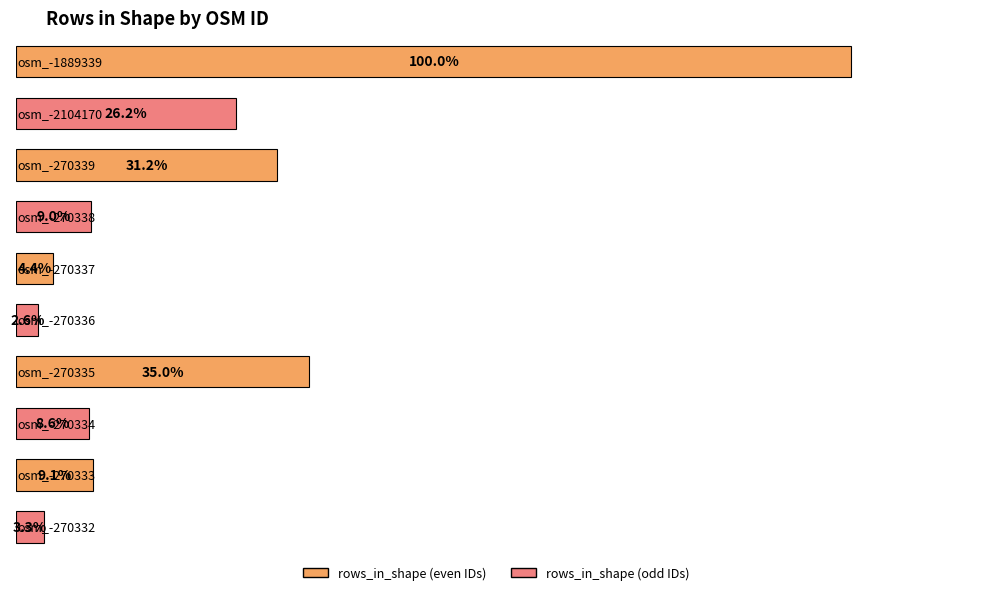

What is the label of the 6th bar from the right?

osm_-270337